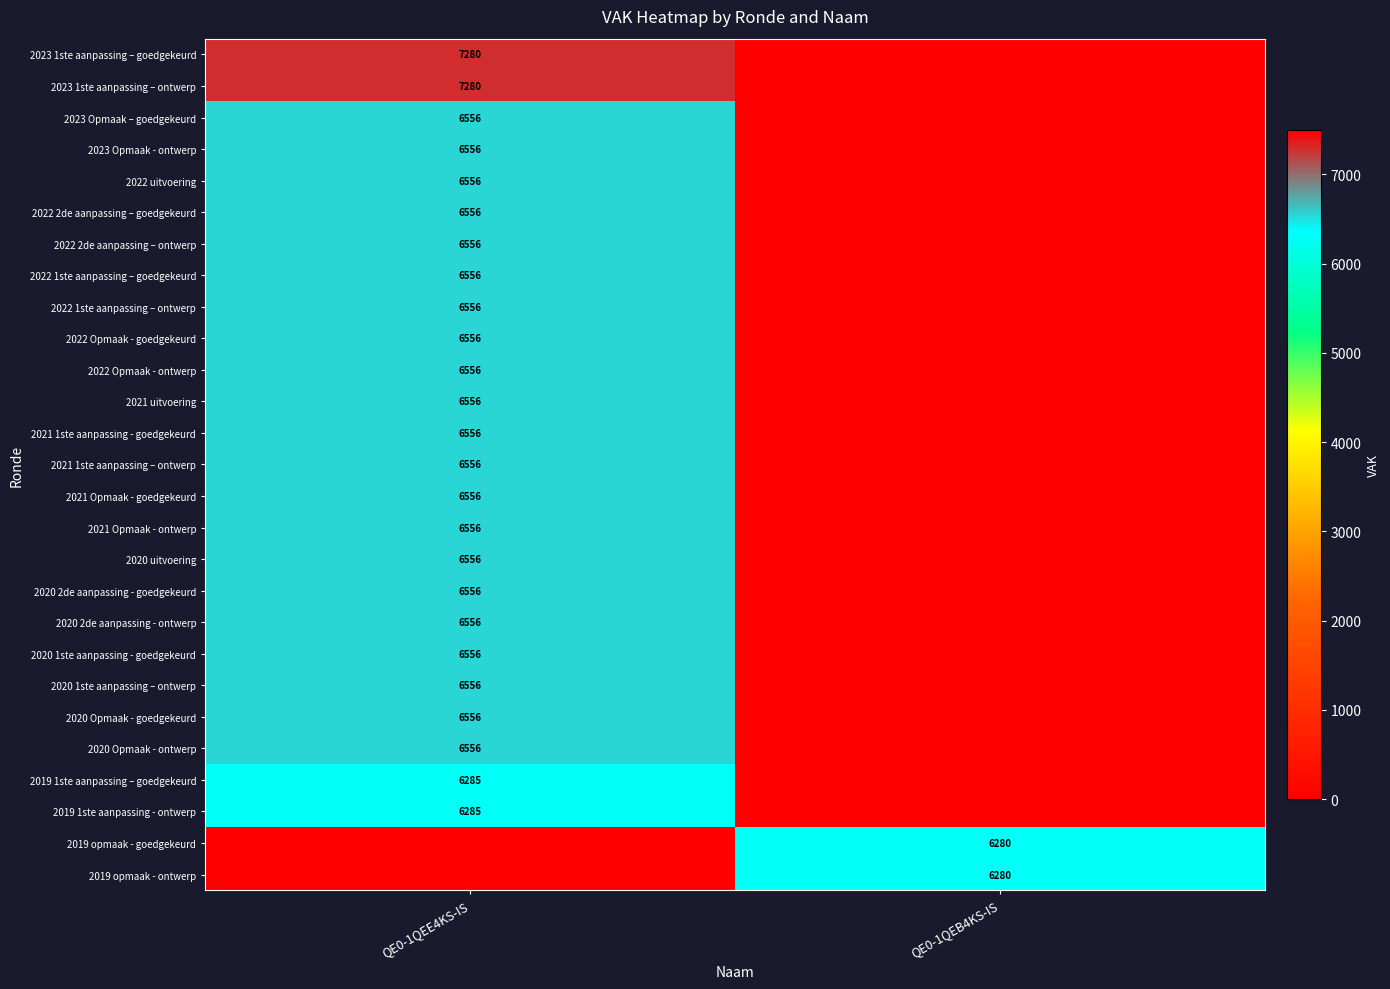

The 2022 Opmaak - ontwerp series shows 6556 at QE0-1QEE4KS-IS. True or false?

True